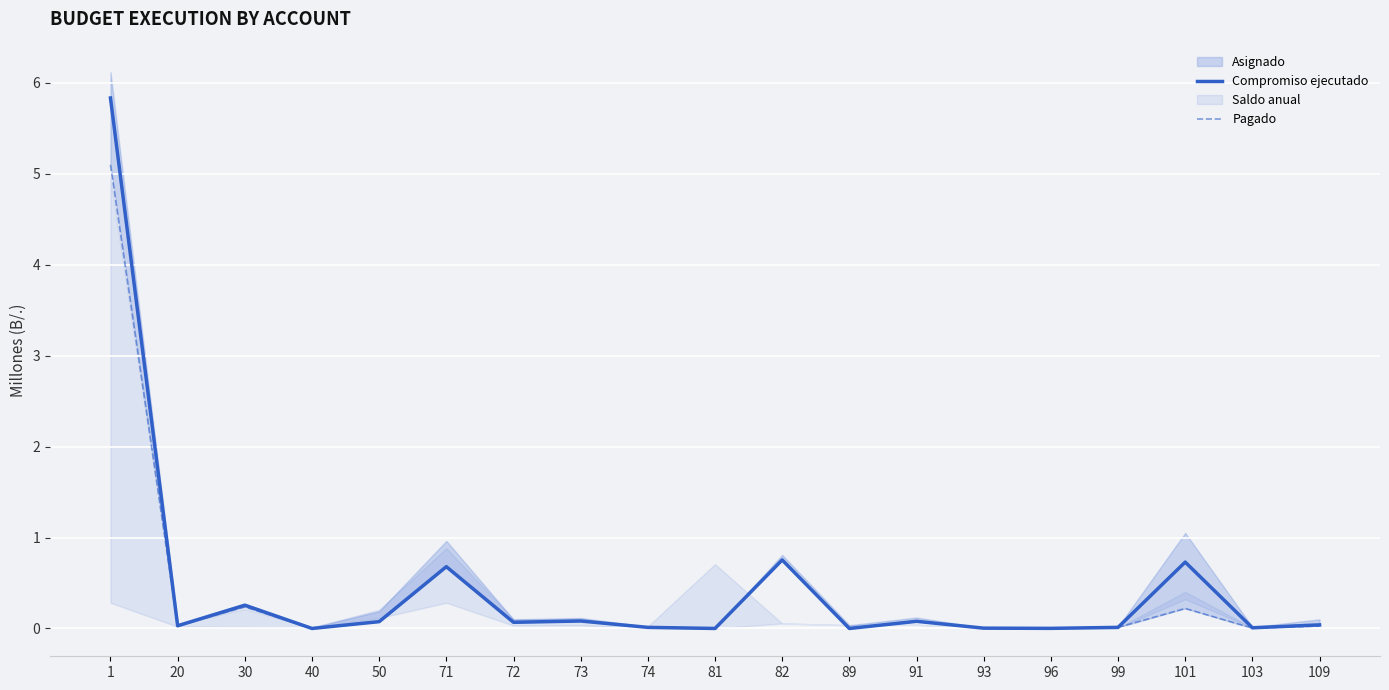

True or false: Compromiso ejecutado has a value of 1.9 at 81.

False